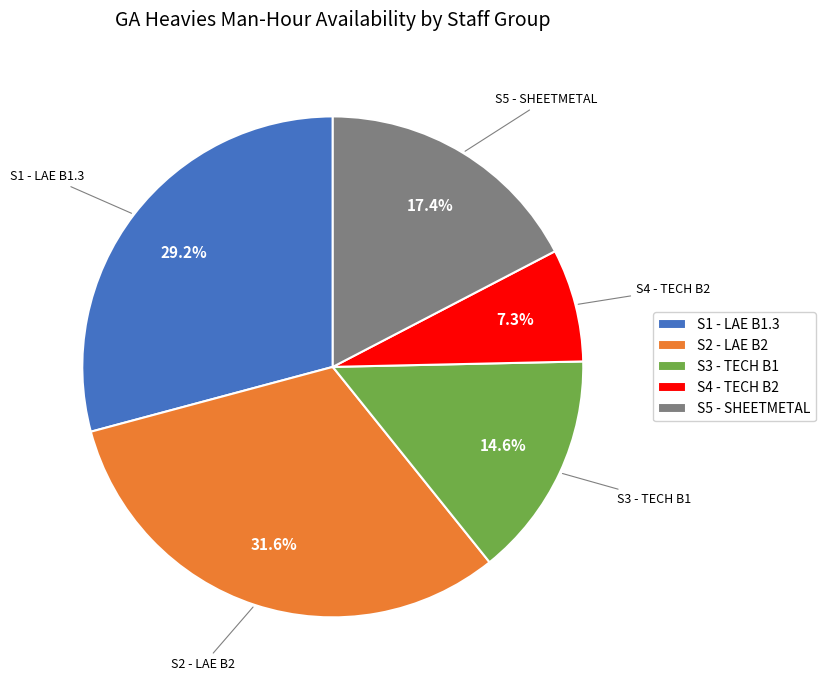

Is it true that S5 - SHEETMETAL is 10% of the pie?

False